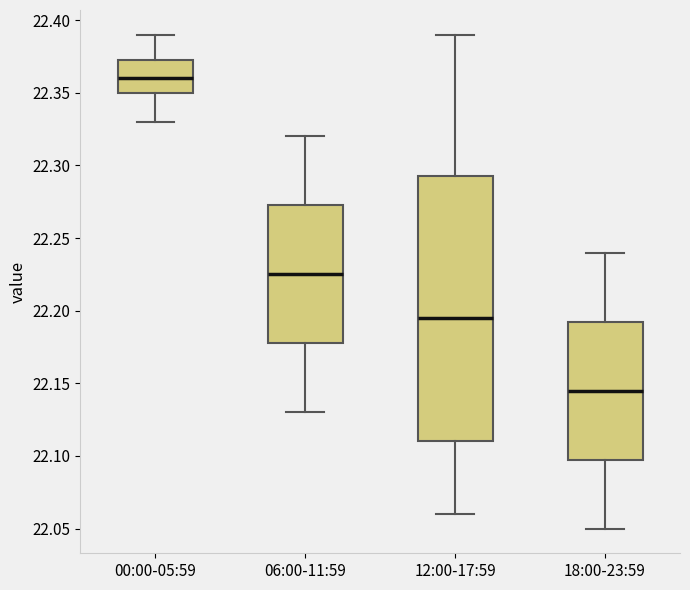

Which box has the highest median line?

00:00-05:59